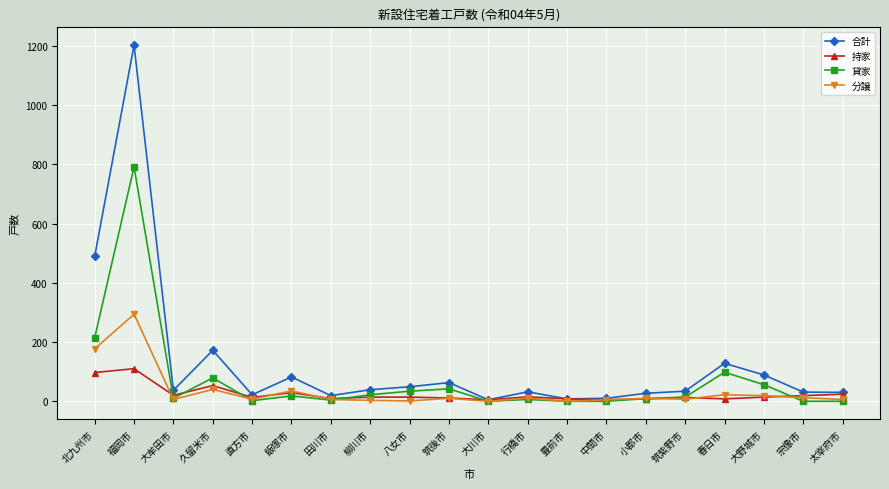

What is the difference between the highest and lowest values at 直方市?

20